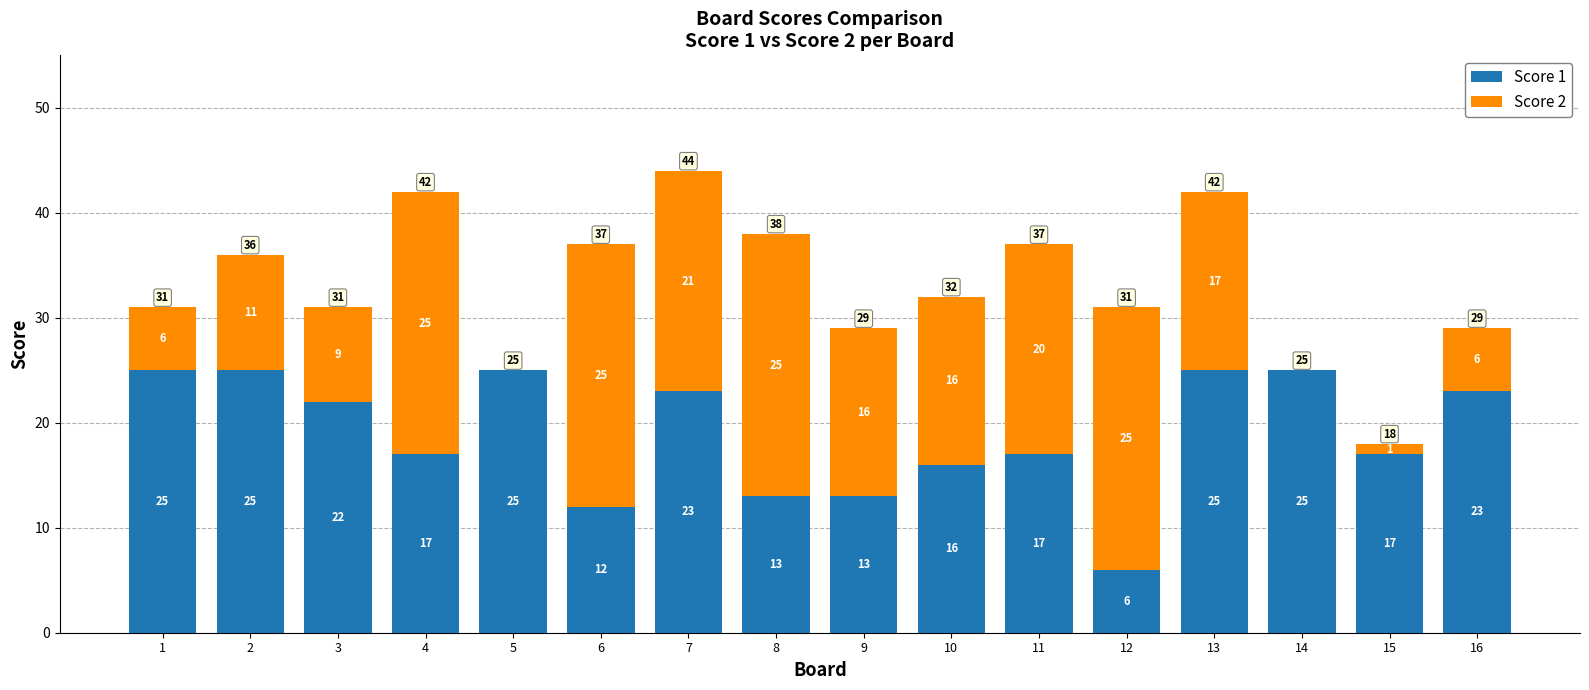

The Score 1 series shows 4 at 12. True or false?

False